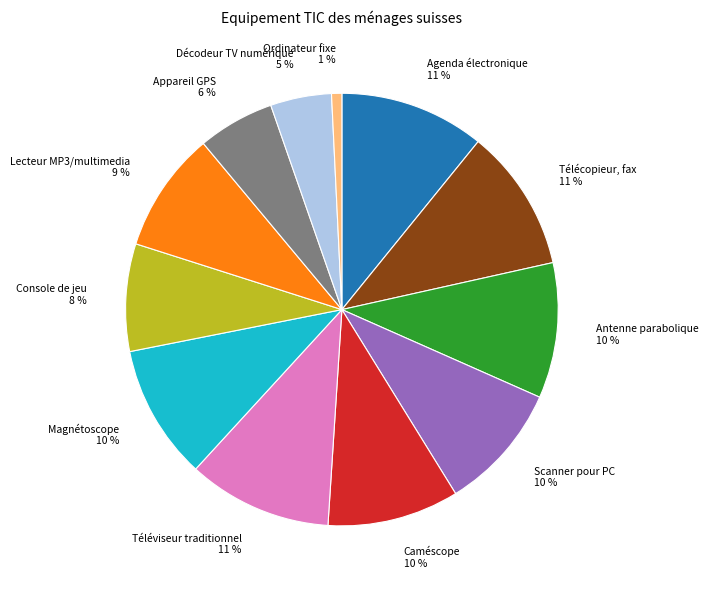

Is there a majority slice in this chart?

No